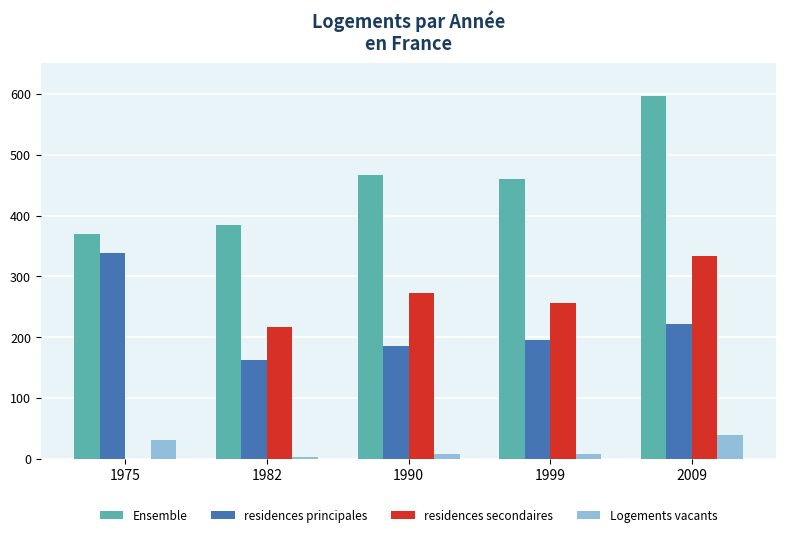

Reading right to left, list all the values displayed in this chart.

Ensemble: 596	460	466	384	370
residences principales: 222	196	185	163	338
residences secondaires: 334	256	273	217	0
Logements vacants: 39	8	8	4	32